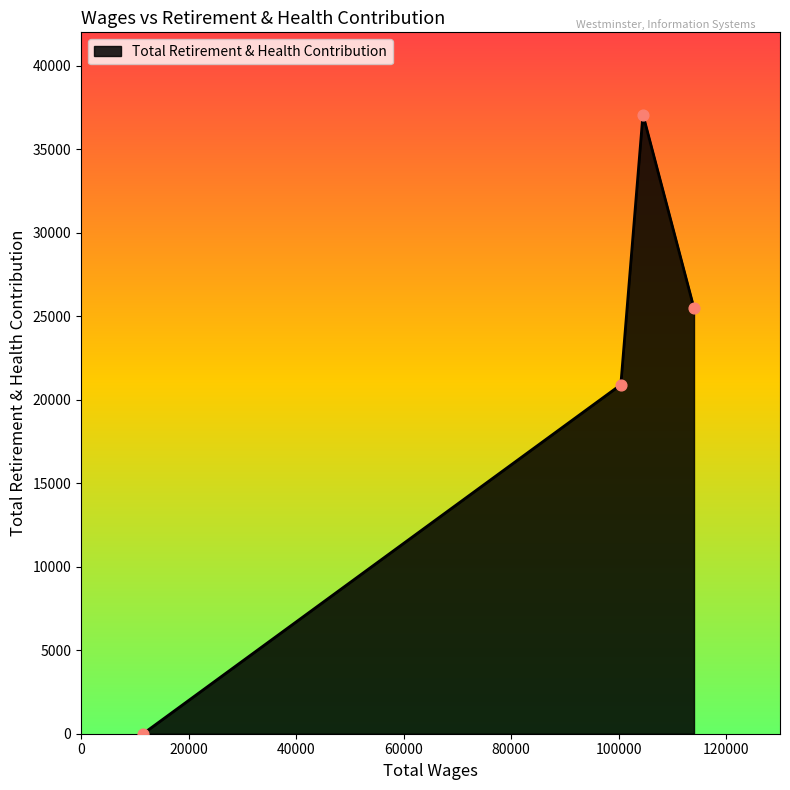

What is the difference between the second highest and minimum values?

25477